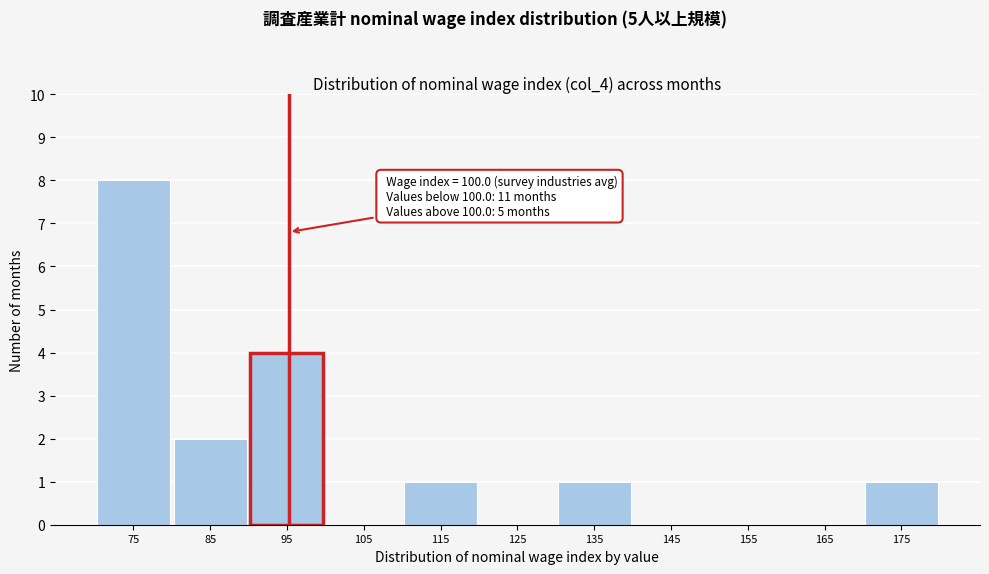

Reading left to right, list all the values displayed in this chart.

75=8	85=2	95=4	105=0	115=1	125=0	135=1	145=0	155=0	165=0	175=1